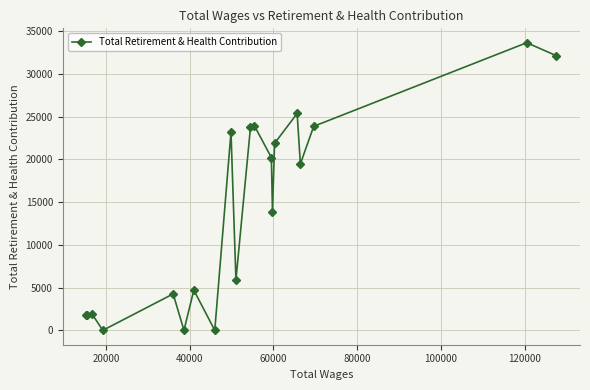

What is the average value?

14083